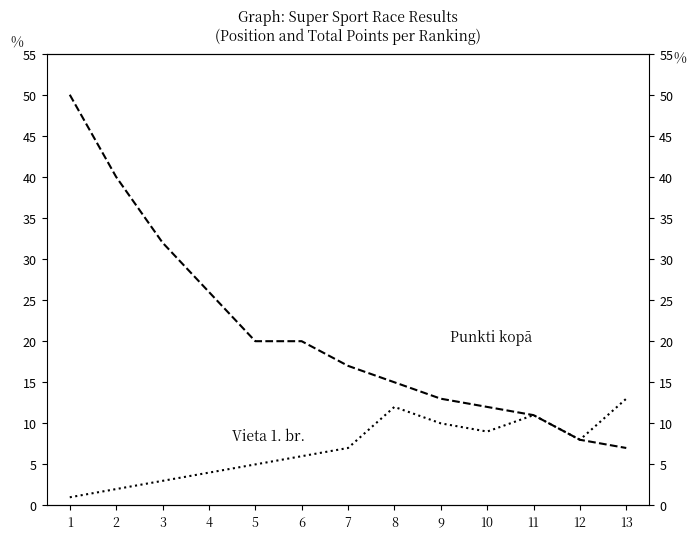

How many values in the Vieta 1. br. series exceed 7?

6